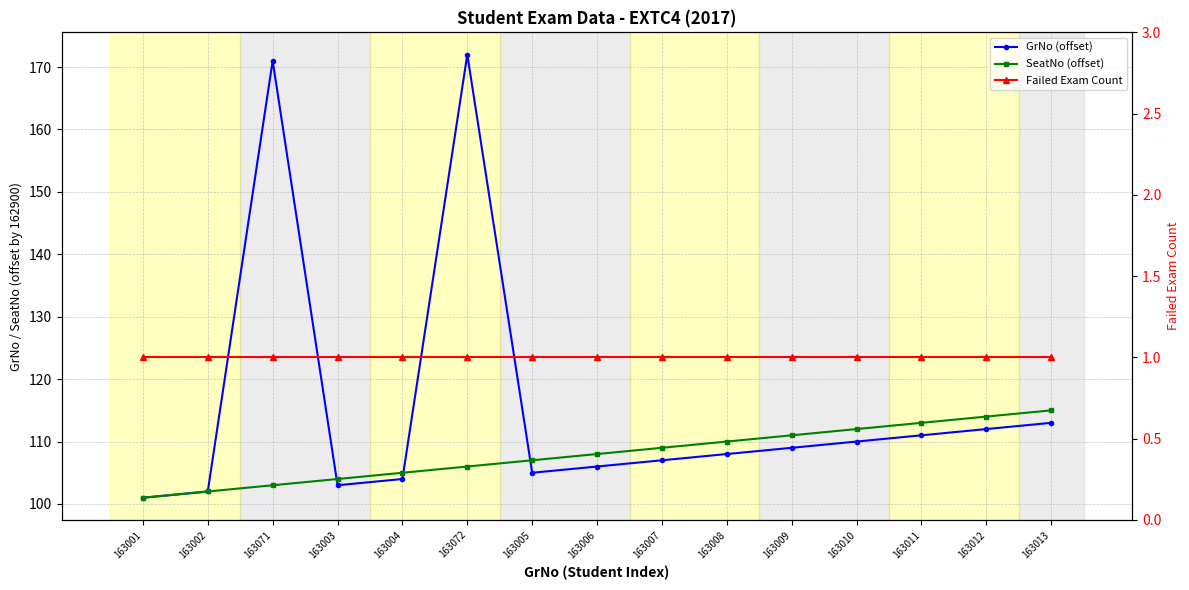

The SeatNo (offset) series shows 63 at 163002. True or false?

False